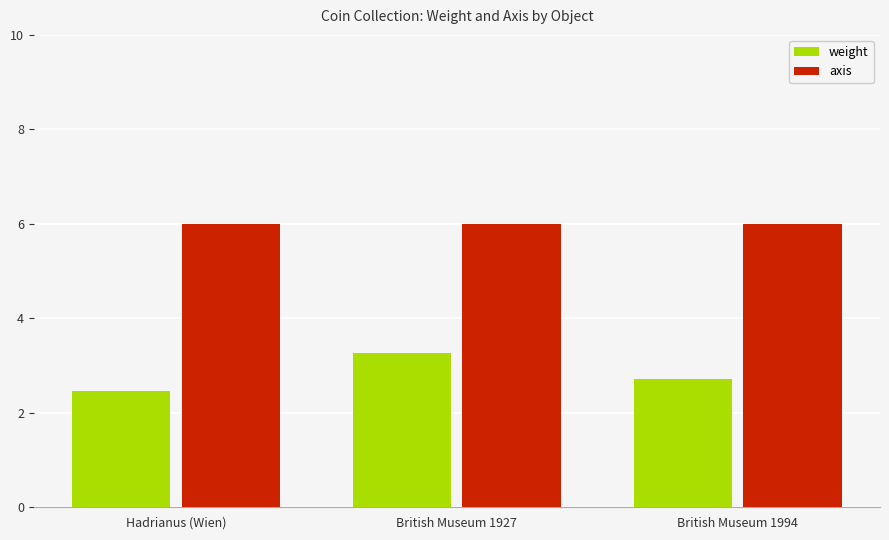

Does the chart contain stacked bars?

No